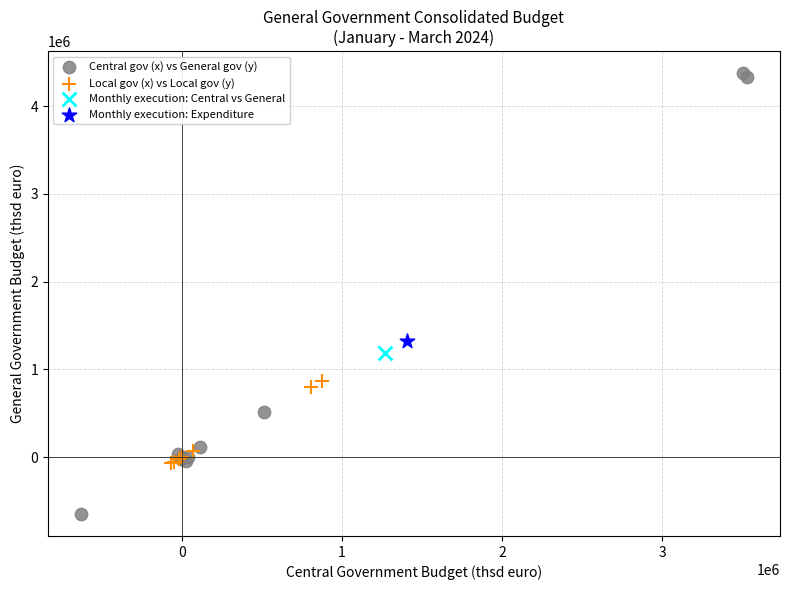

What are all the series names shown in the legend?

Central gov (x) vs General gov (y), Local gov (x) vs Local gov (y), Monthly execution: Central vs General, Monthly execution: Expenditure